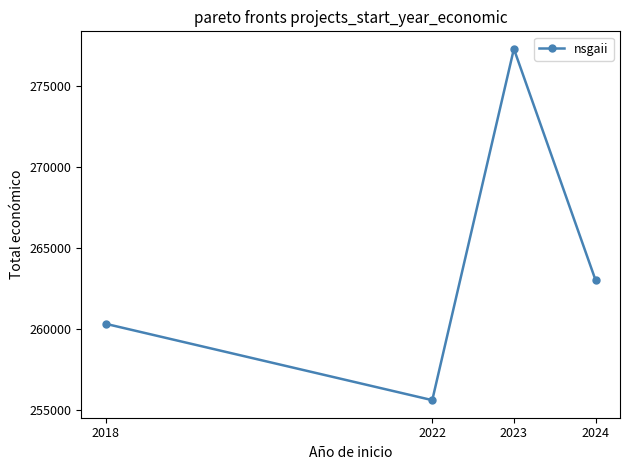

Between 2022 and 2023, which is larger?

2023